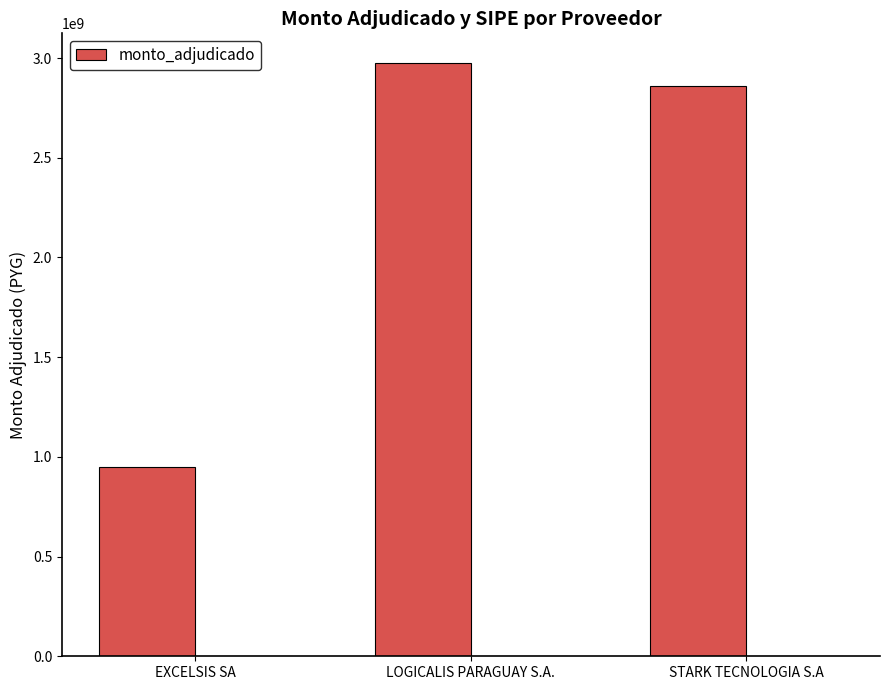

At which category does the chart reach its peak across all series?

LOGICALIS PARAGUAY S.A.